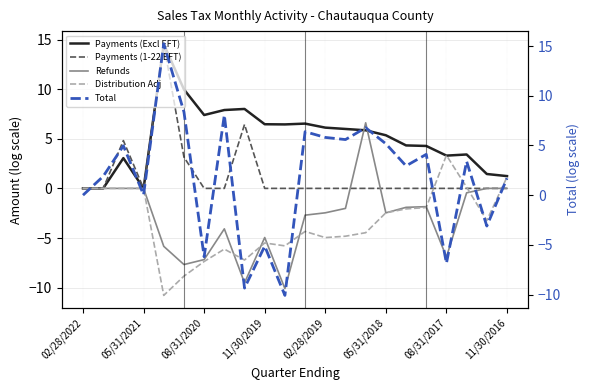

What is the minimum value for Refunds?

-10.1